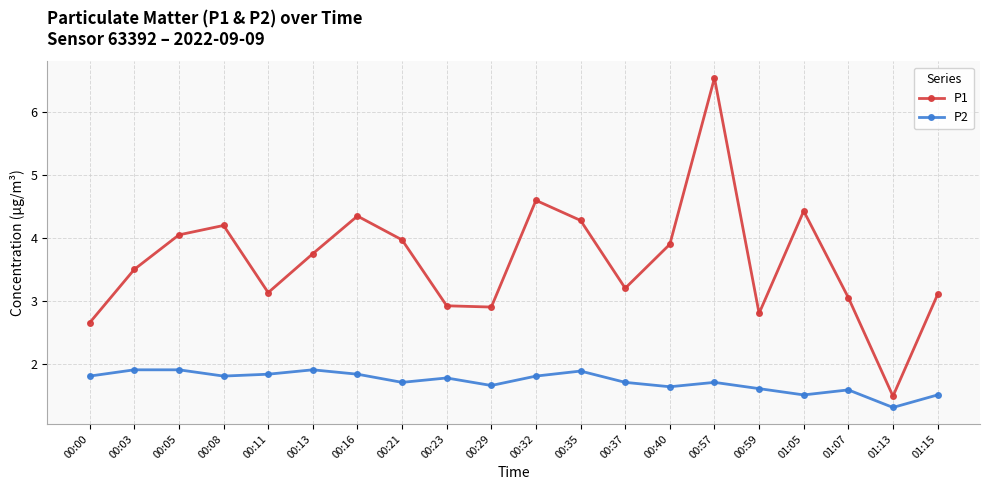

What is the average value of the P1 series?

3.6